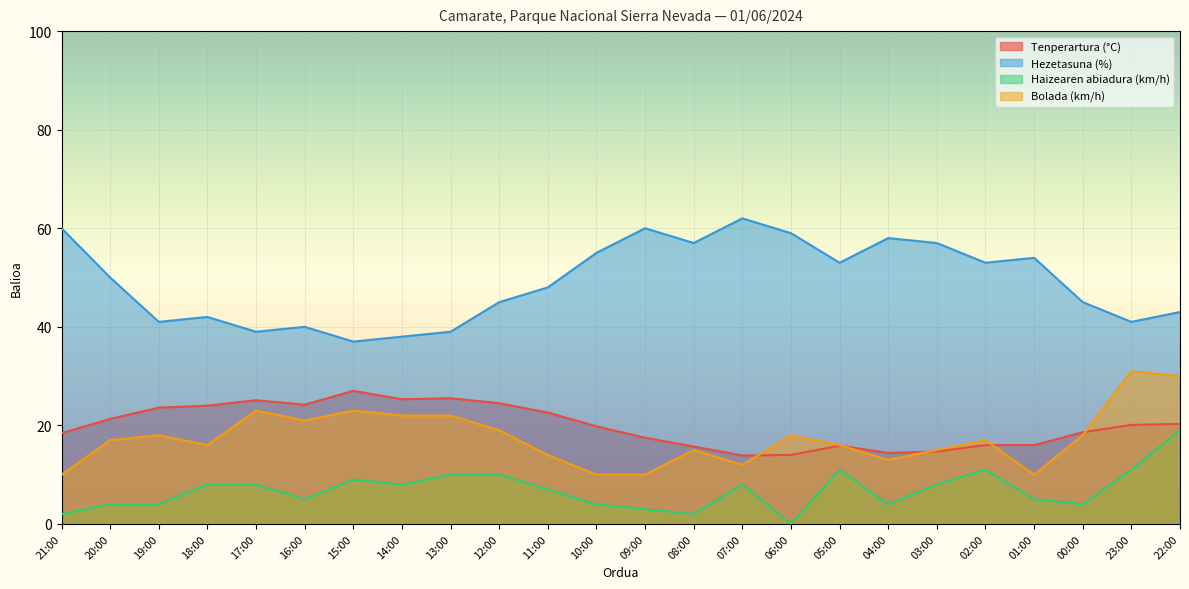

At which label does Bolada (km/h) first exceed 17?

19:00